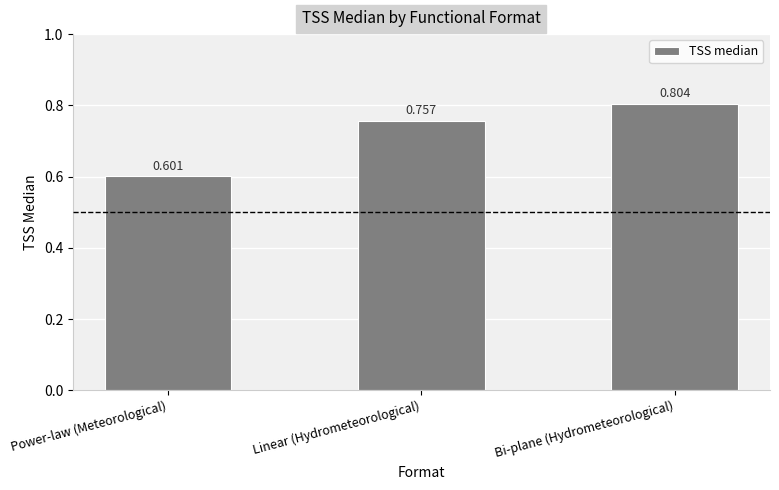

What position from the left is Power-law (Meteorological)?

1